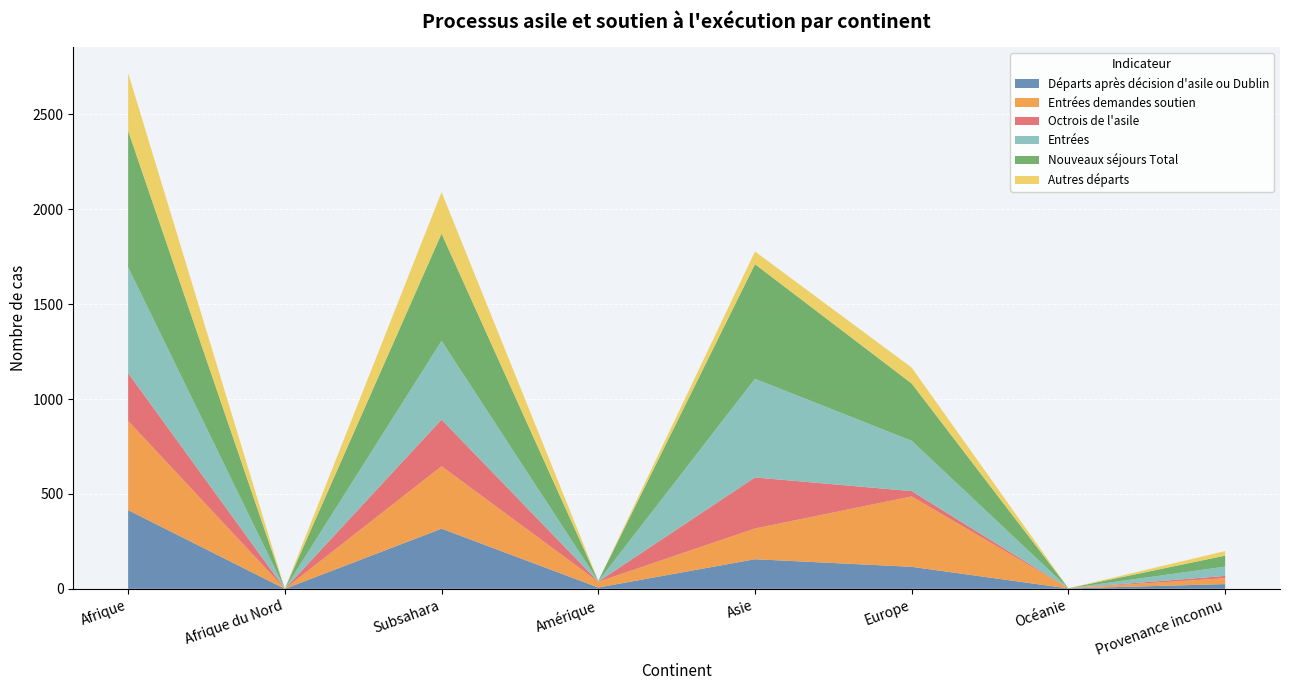

Reading left to right, extract all data points from this chart.

Départs après décision d'asile ou Dublin: 415	0	317	7	156	116	2	25
Entrées demandes soutien: 470	0	329	30	162	371	1	31
Octrois de l'asile: 252	0	246	1	269	28	0	12
Entrées: 558	0	415	2	520	265	0	49
Nouveaux séjours Total: 719	0	565	2	604	302	0	58
Autres départs: 305	0	219	0	67	84	0	24